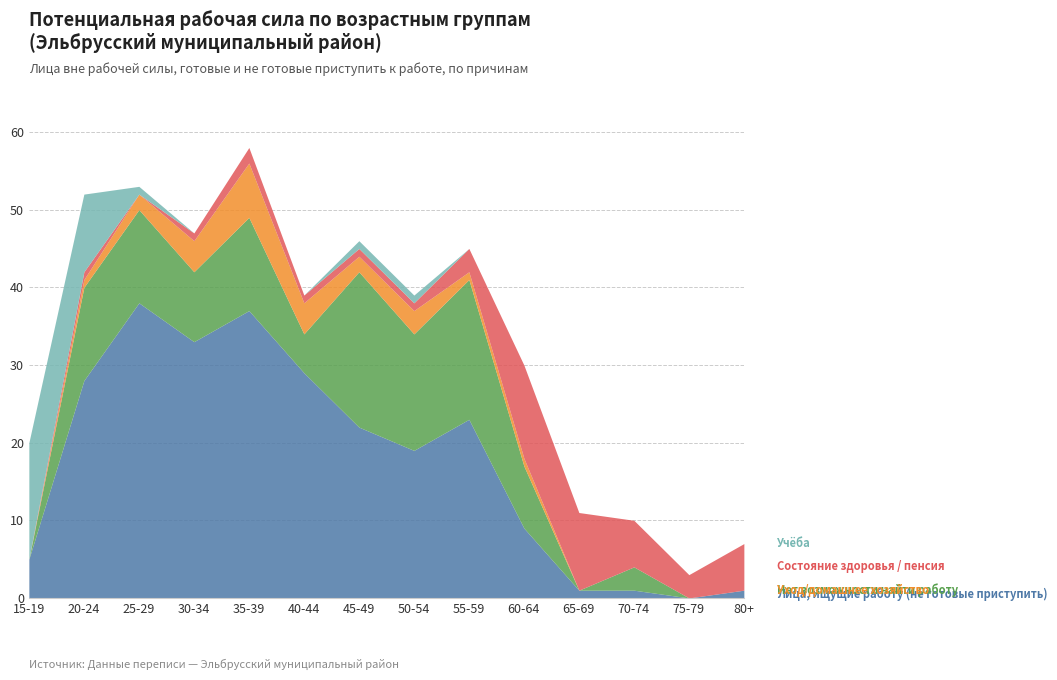

What is the label of the 14th point from the right?

15-19